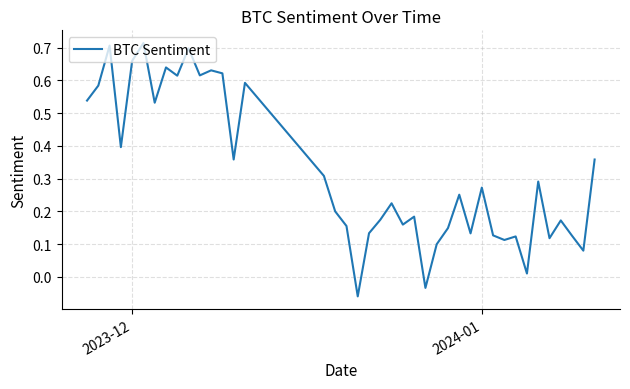

What is the difference between the maximum and minimum values?

0.8